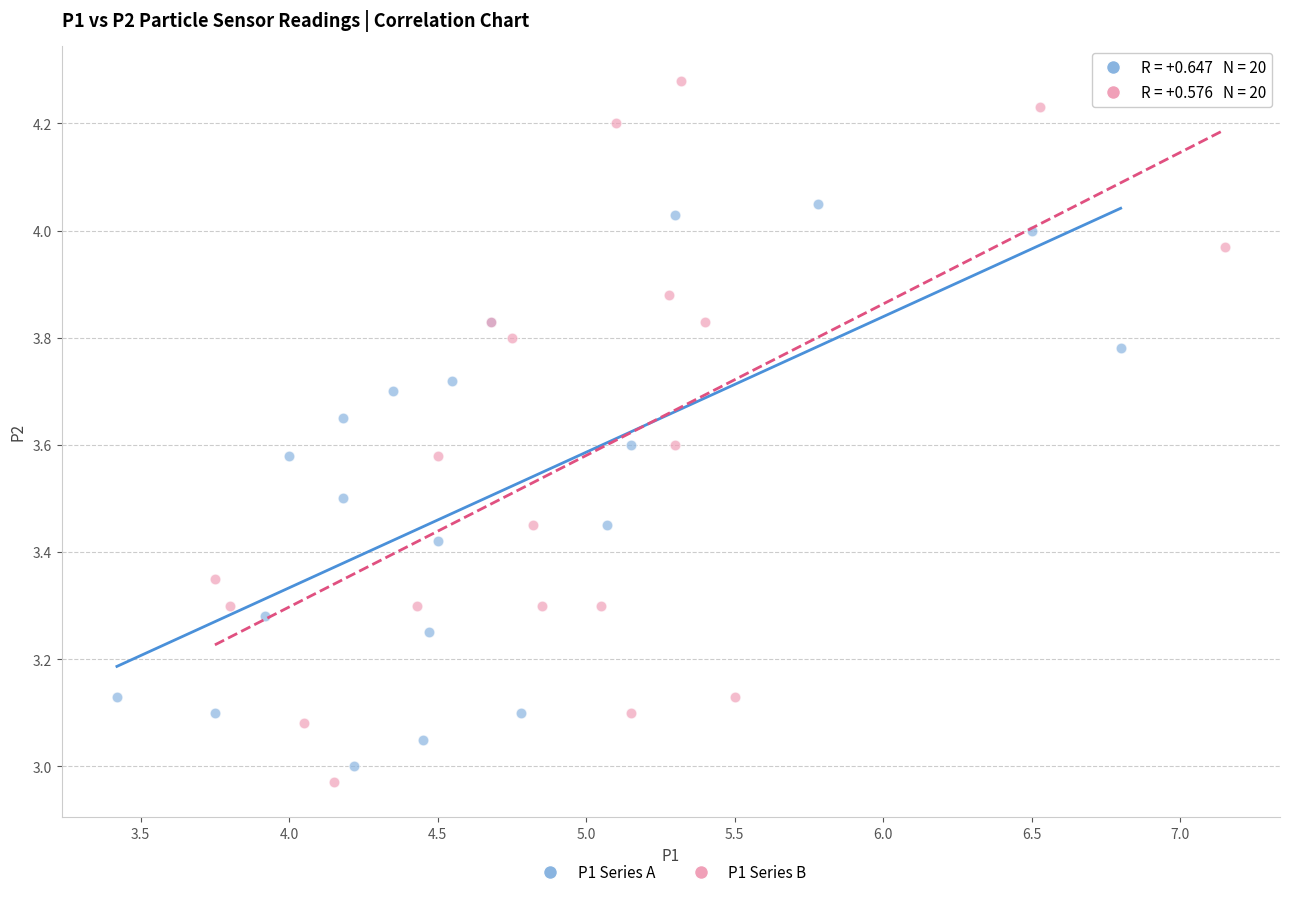

Which series contains the highest Y value?

P1 Series B